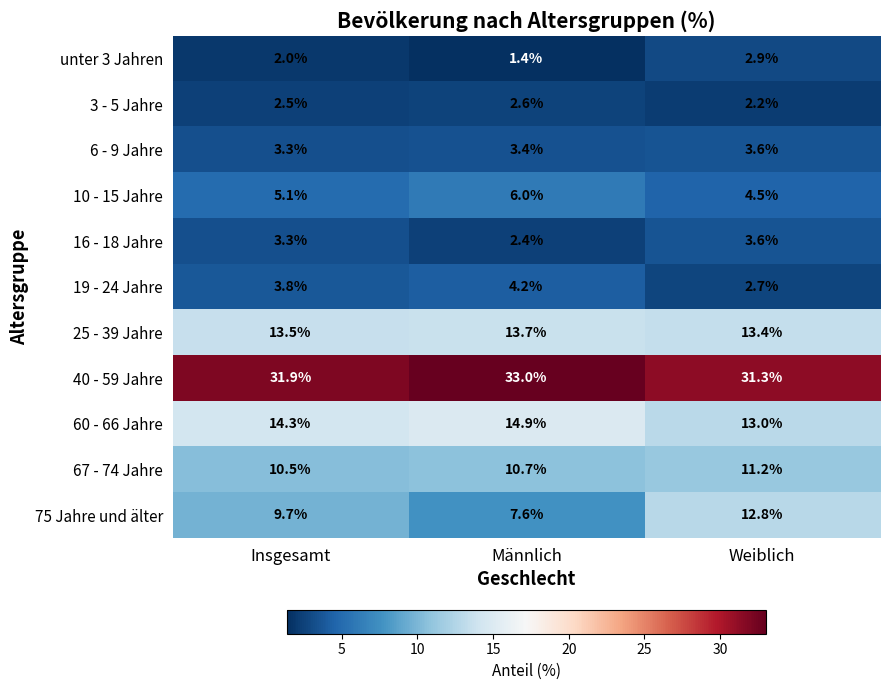

What is the sum of the 25 - 39 Jahre values at Insgesamt and Weiblich?

26.9